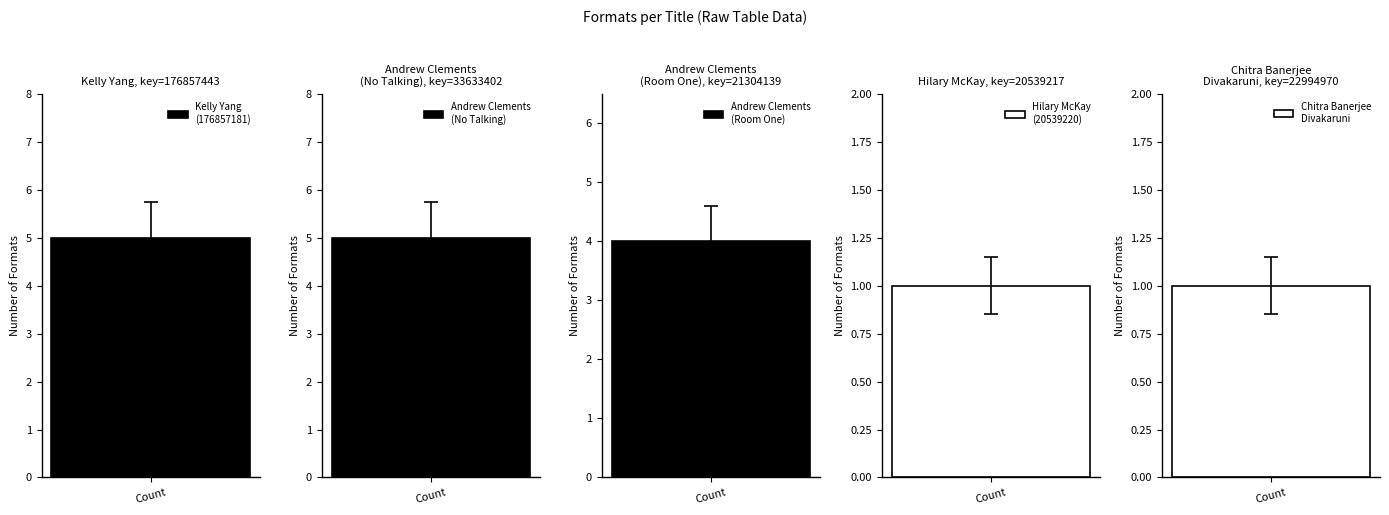

What is the label of the 1st bar from the right?

Chitra Banerjee Divakaruni